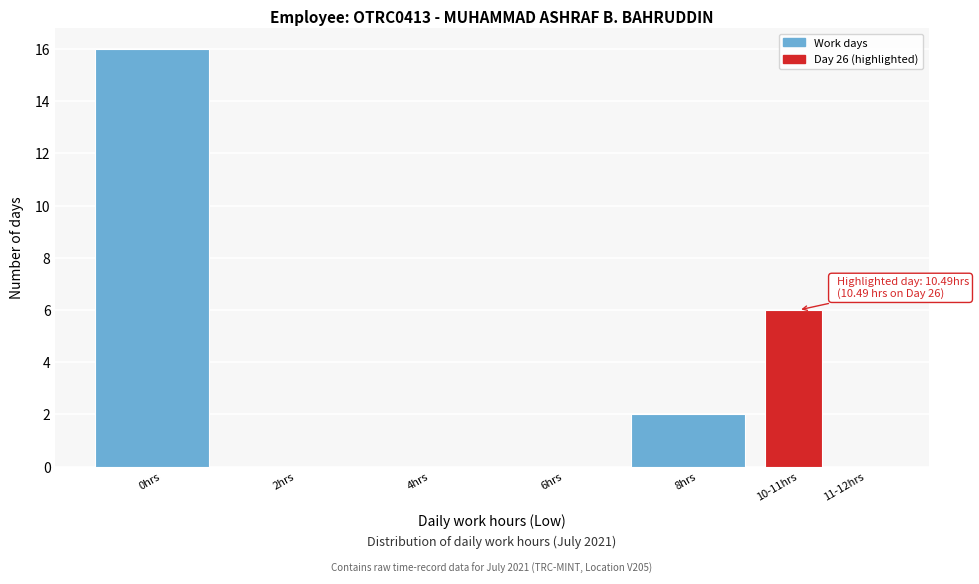

Reading left to right, list all the values displayed in this chart.

0hrs=16	2hrs=0	4hrs=0	6hrs=0	8hrs=2	10-11hrs=6	11-12hrs=0